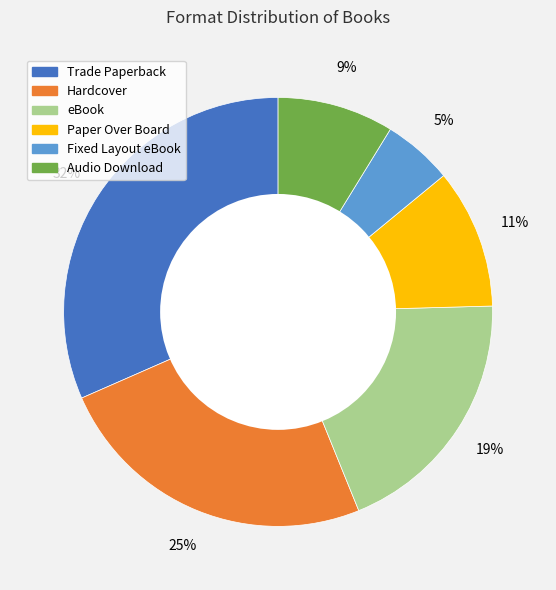

Count the number of slices in the pie.

6